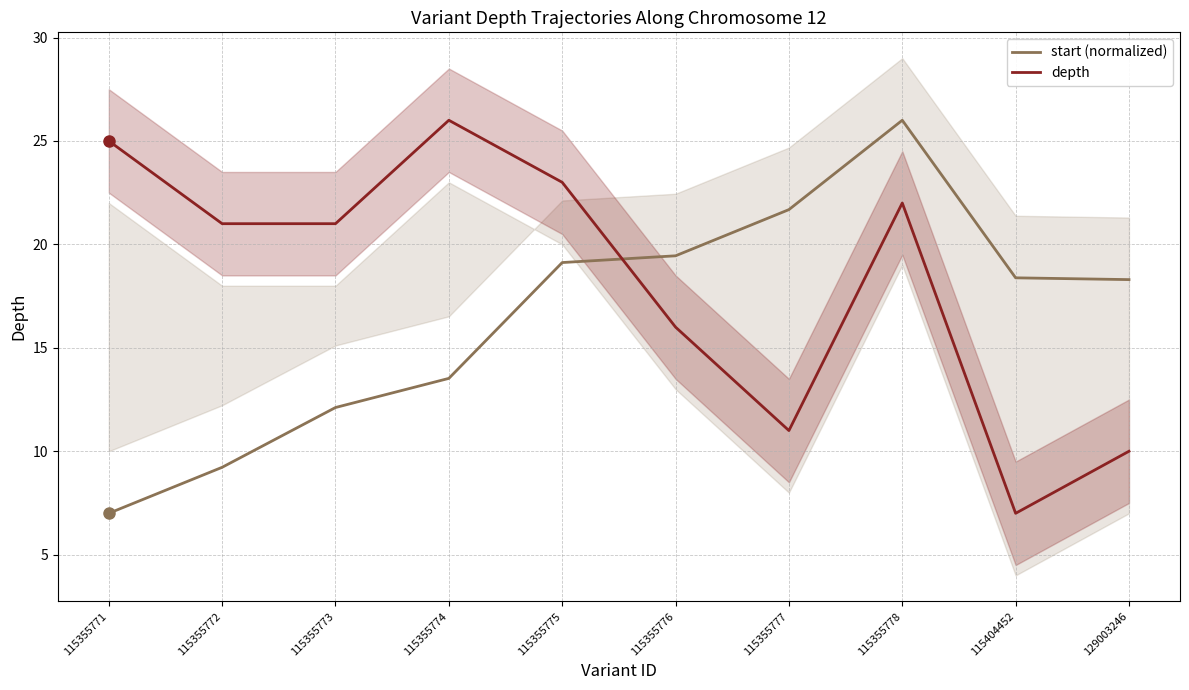

Which series has the largest range (max minus min)?

start (normalized)